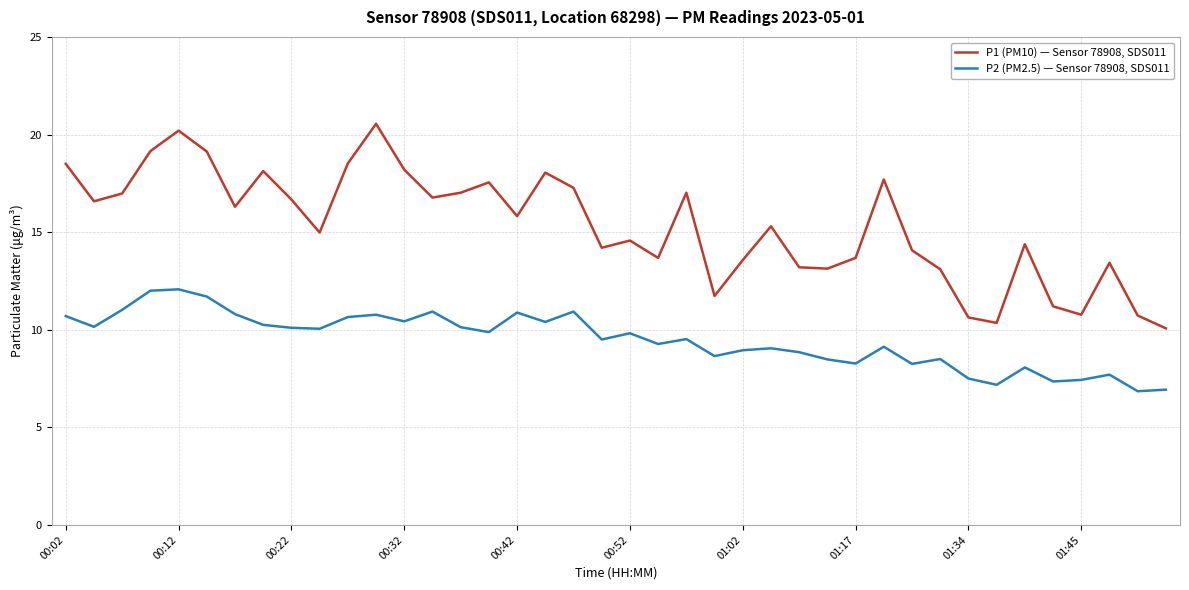

What is the difference between the maximum and minimum values in the P1 (PM10) — Sensor 78908, SDS011 series?

10.5